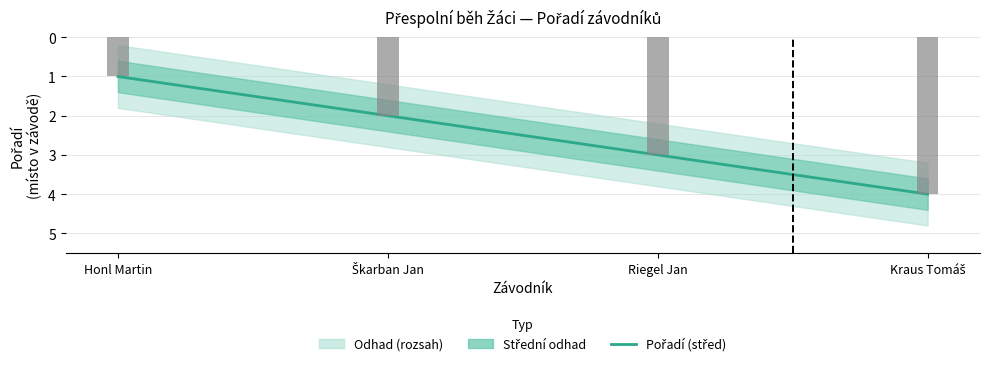

How many bars are there in total?

4